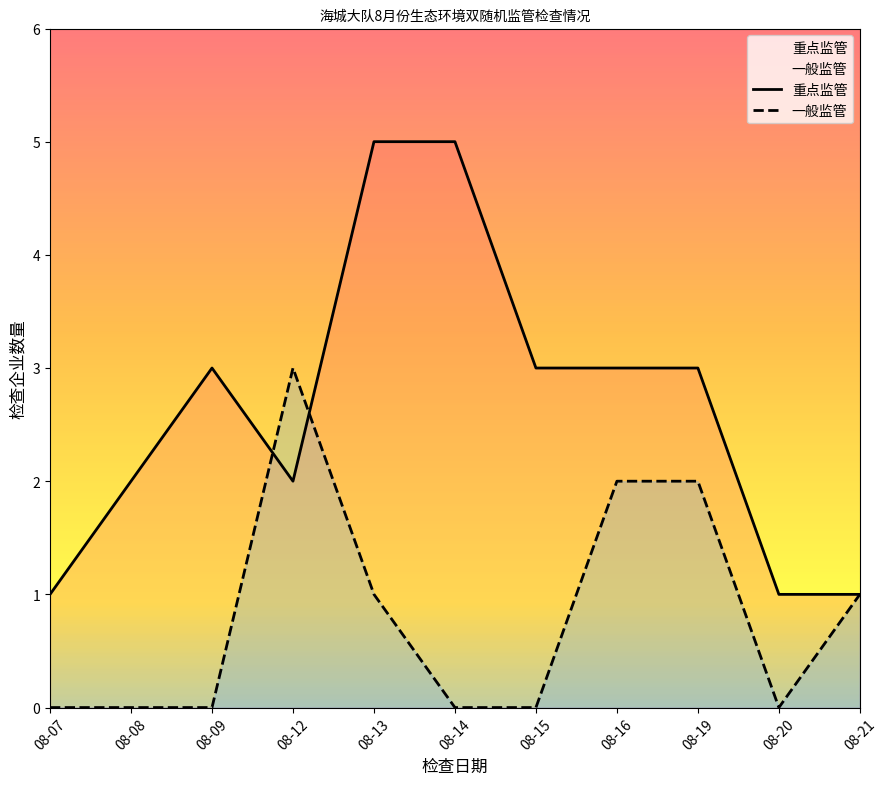

True or false: 重点监管 and 一般监管 cross at least once.

True